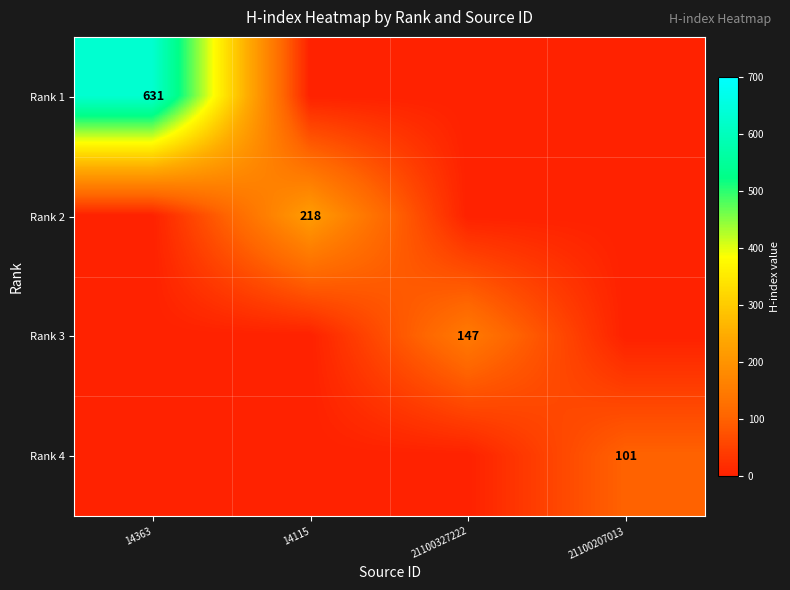

Which category has the lowest value across all series?

14115